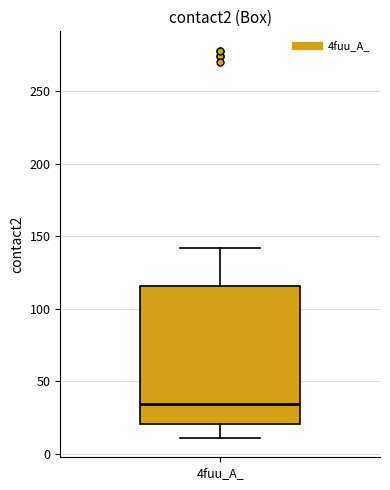

Read this box plot against the y-axis: the position of the median line, the range covered by the box, and the ends of both whiskers. The values are not printed on the chart, so give them approximately, as read against the axis.

median 35, box 20 to 115, whiskers 10 to 140